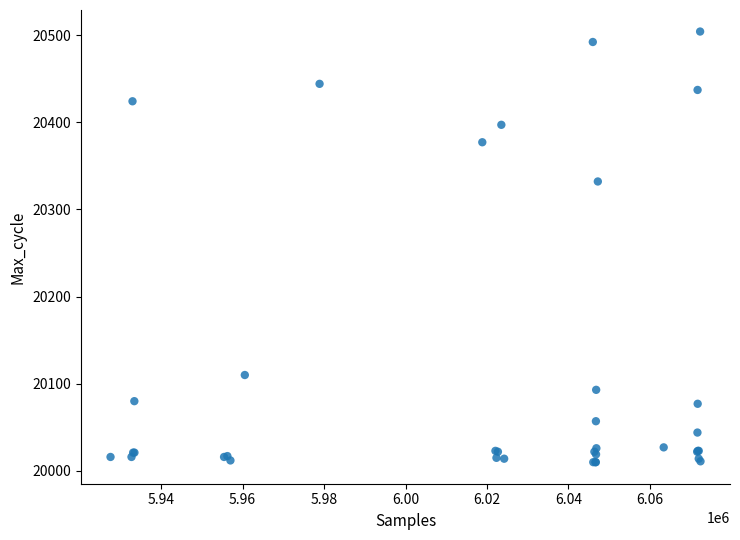

What Y value in the scatter plot is closest to 20257?

20332